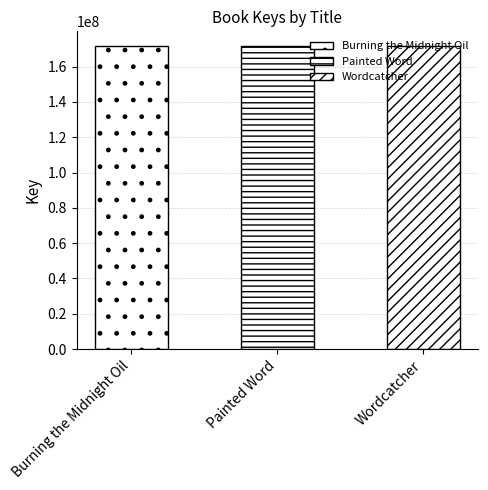

The value at Painted Word is 171422981. True or false?

True